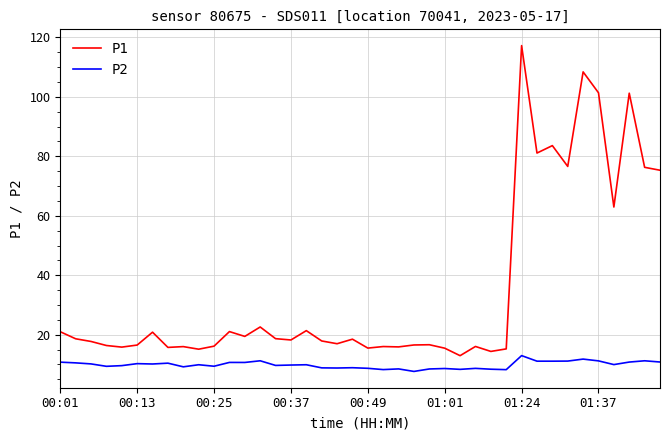

List the series in order of their overall mean, highest first.

P1, P2